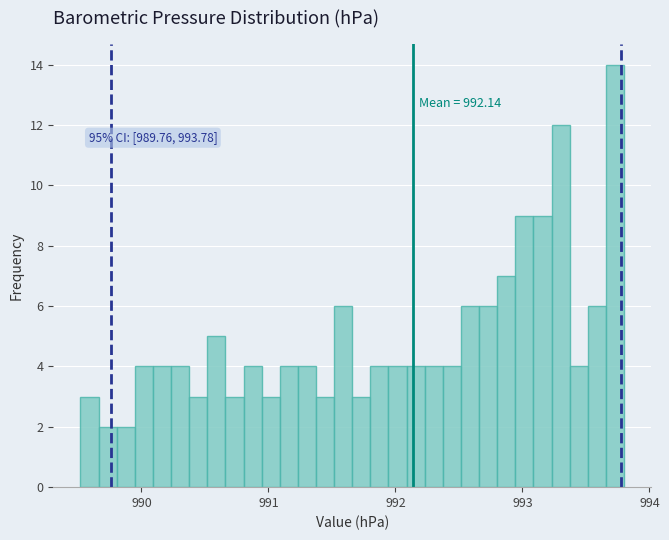

Read against the x-axis, roughly where is the centre of the tallest bar?

993.7